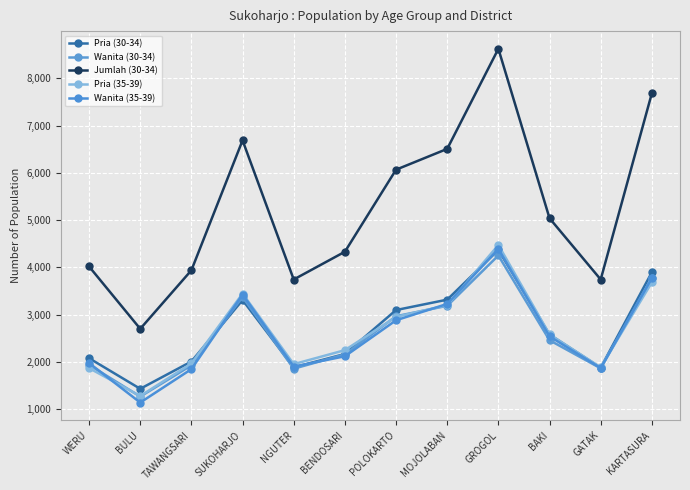

What is the label of the 10th point from the left?

BAKI